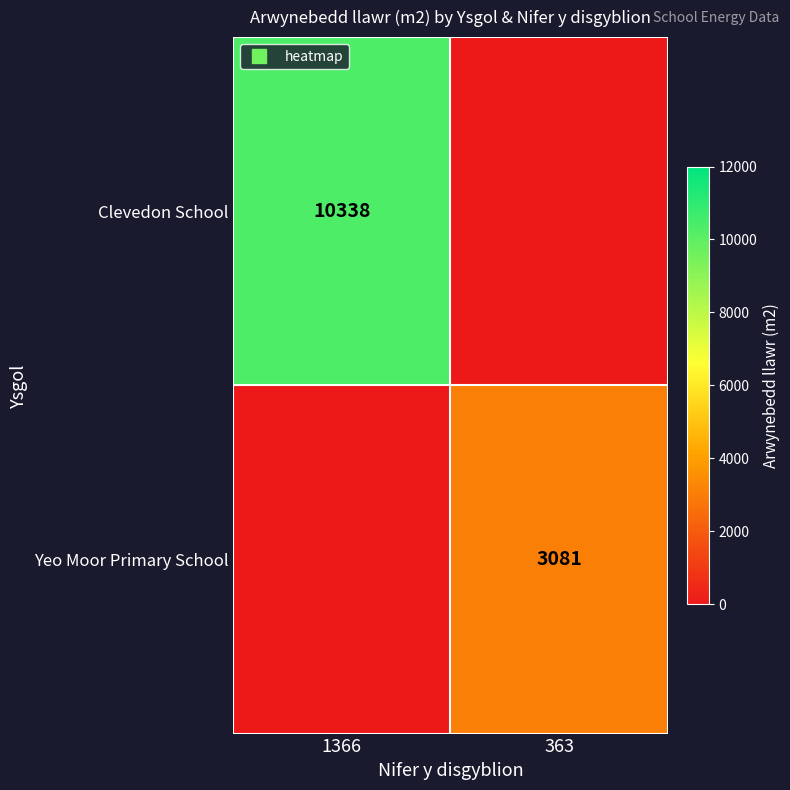

Which series changed the most between 1366 and 363?

Clevedon School